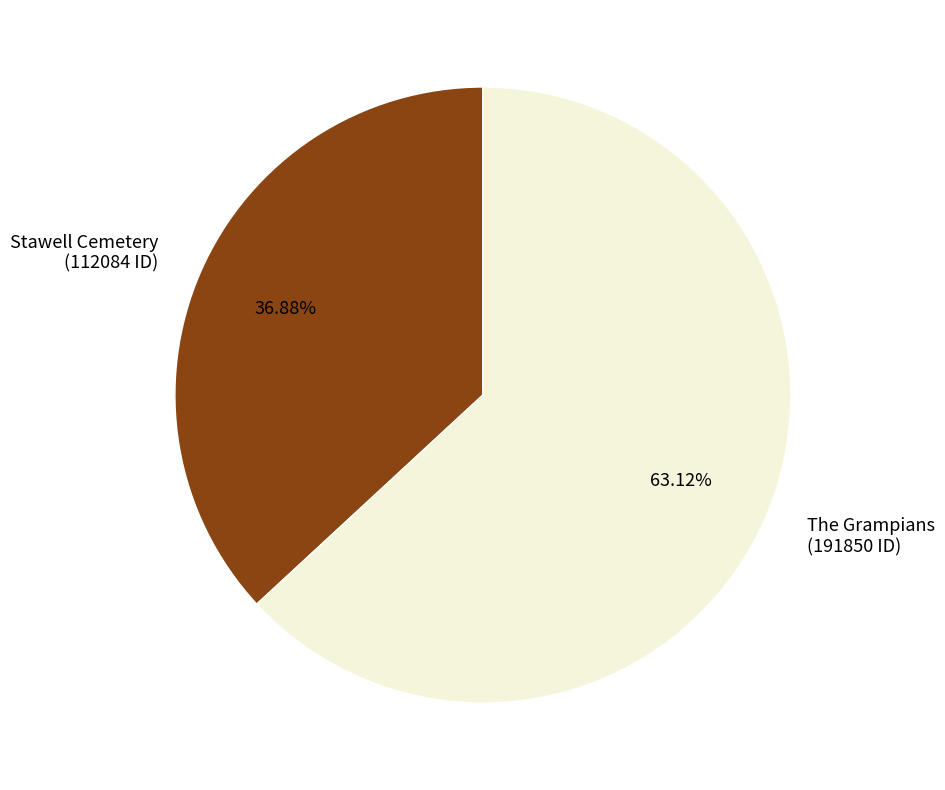

What is the smallest slice in the pie chart?

Stawell Cemetery